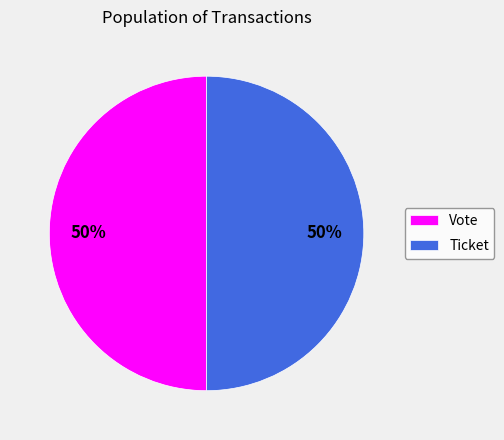

How many segments does this pie chart have?

2